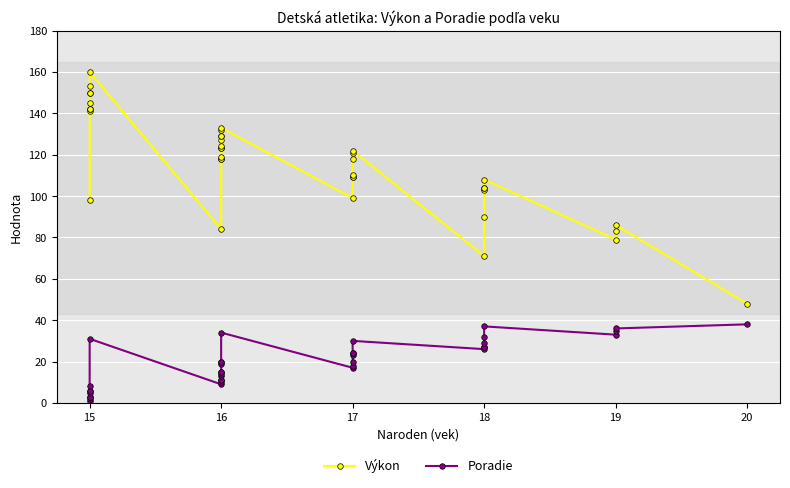

Is the value of Poradie at 15 greater than the value of Výkon at 15?

No